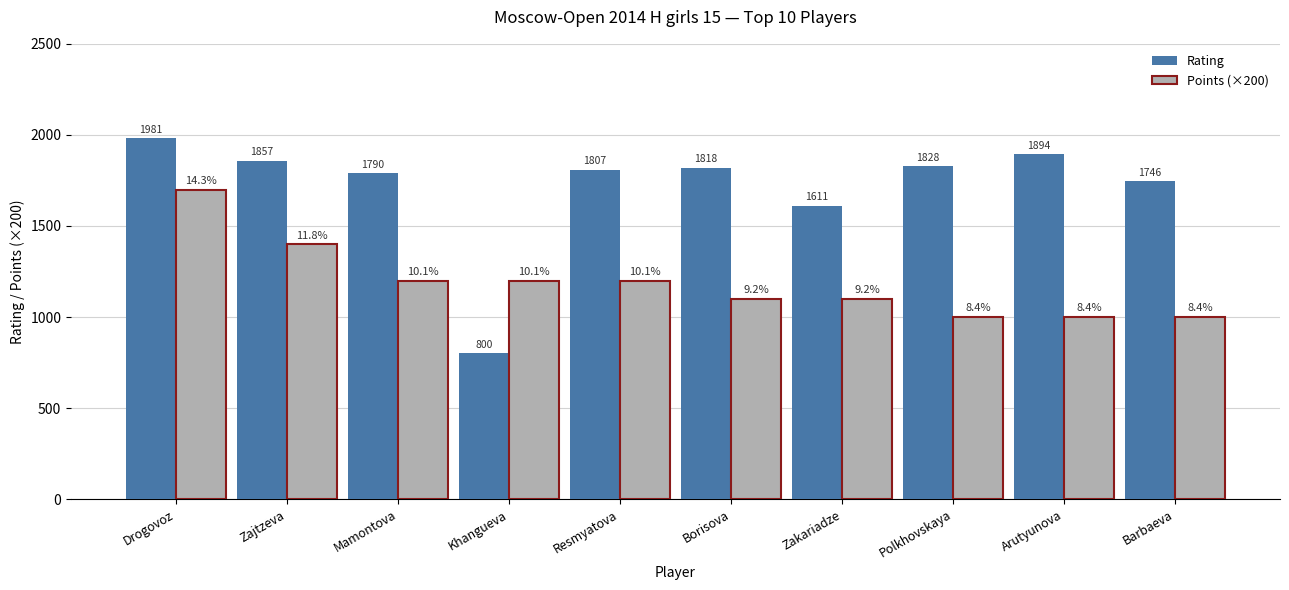

What is the difference between the maximum and minimum values in the Points (×200) series?

700